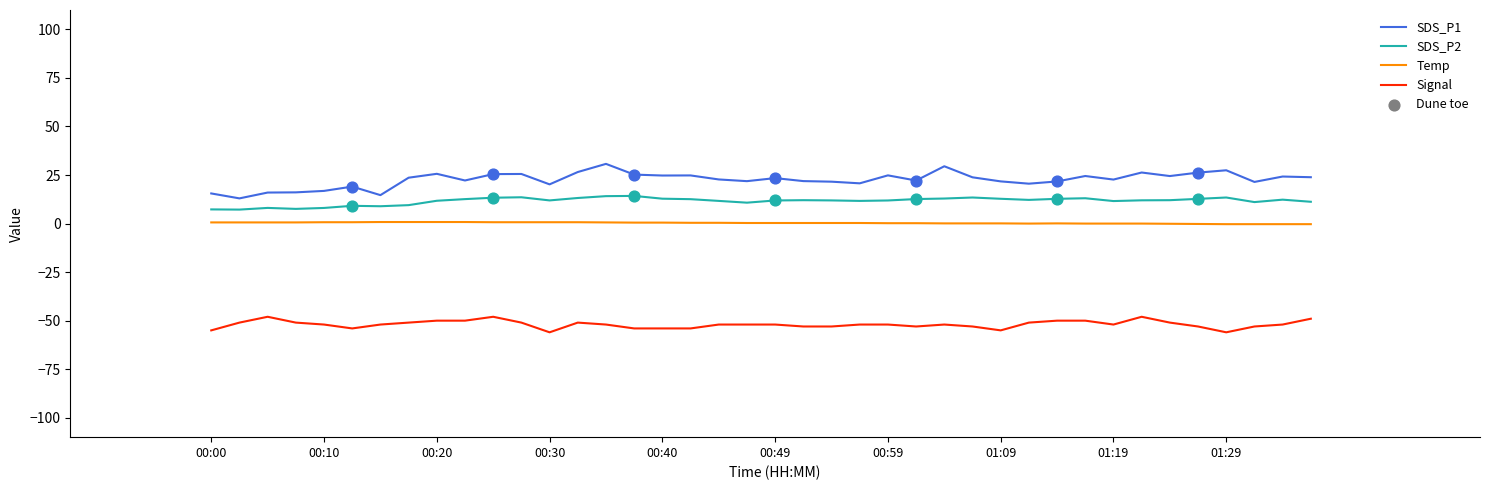

True or false: Temp and SDS_P2 intersect in this chart.

False